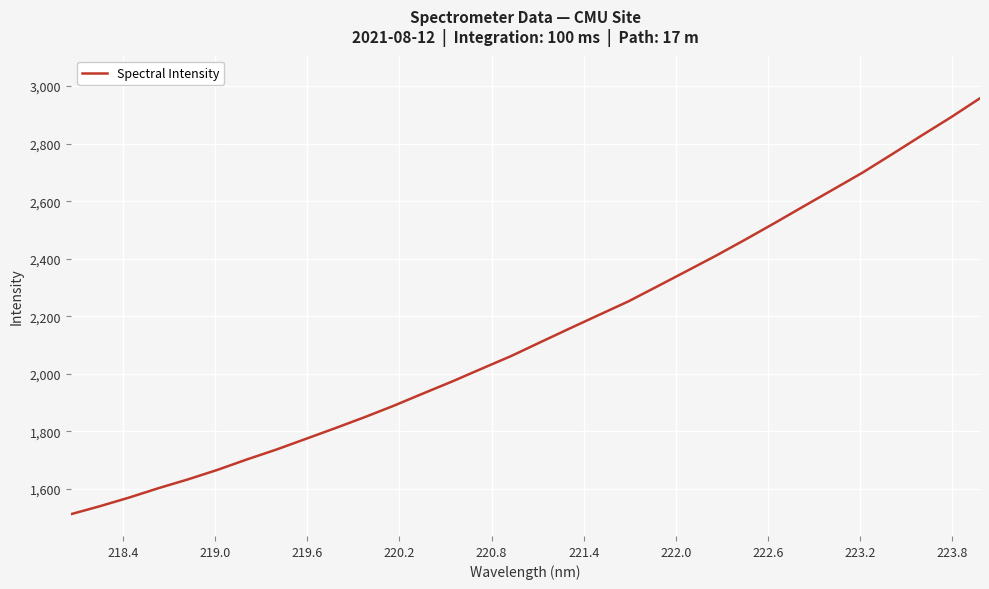

What is the smallest value displayed?

1512.3